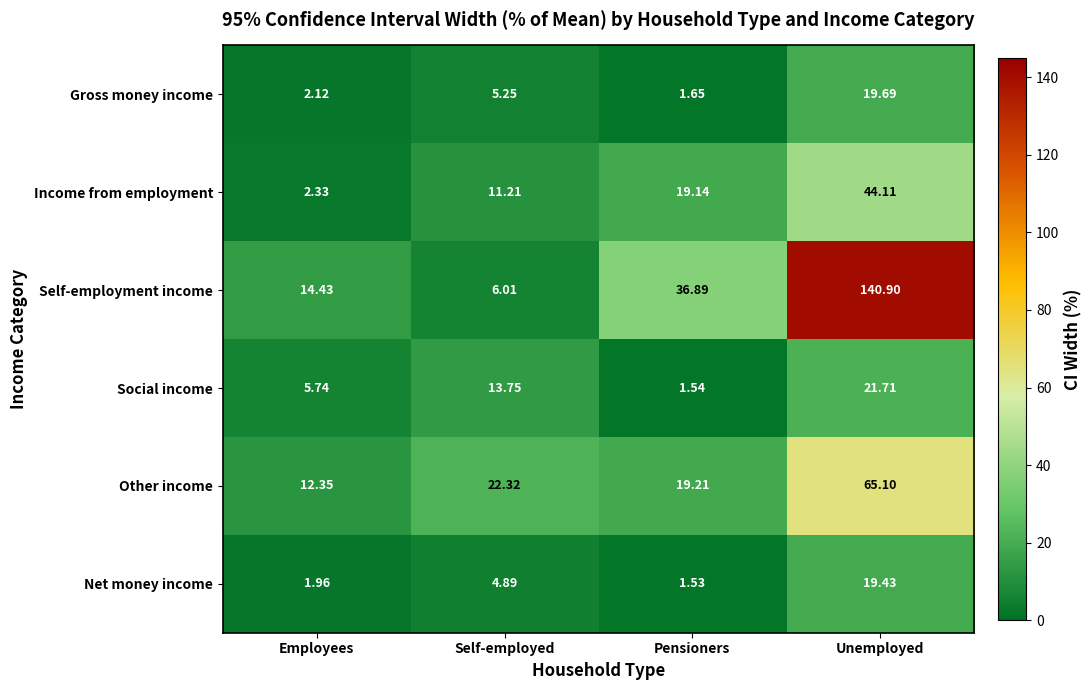

What is the greatest value displayed?

140.9